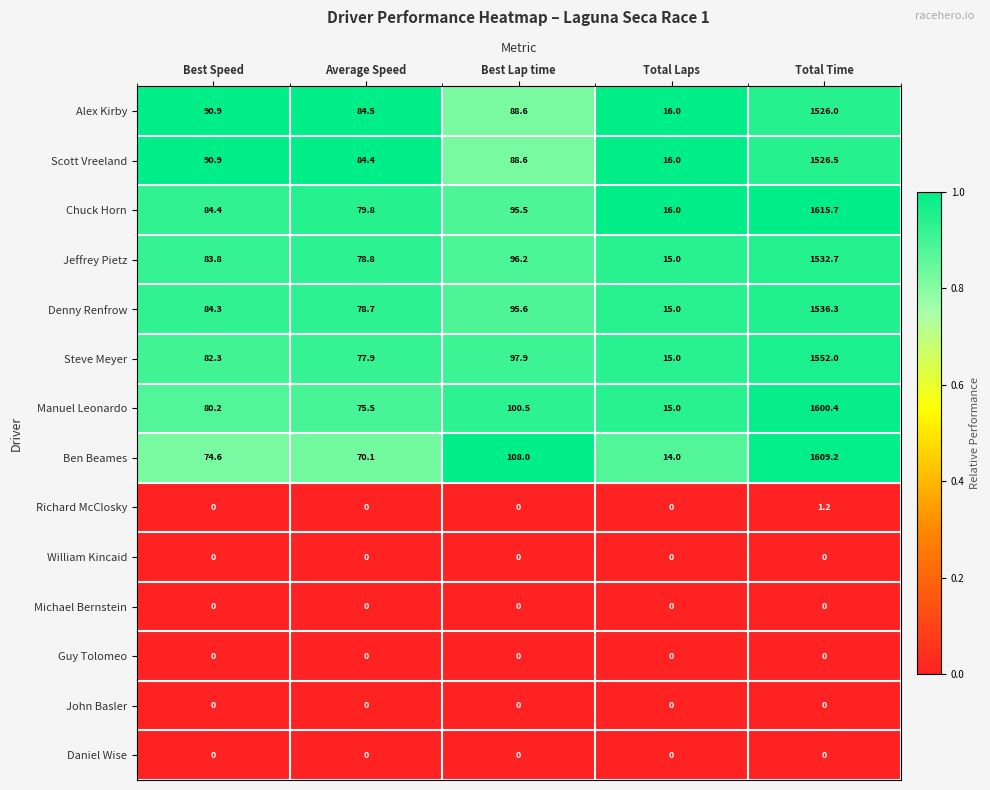

At which label does Chuck Horn first exceed 84?

Best Speed